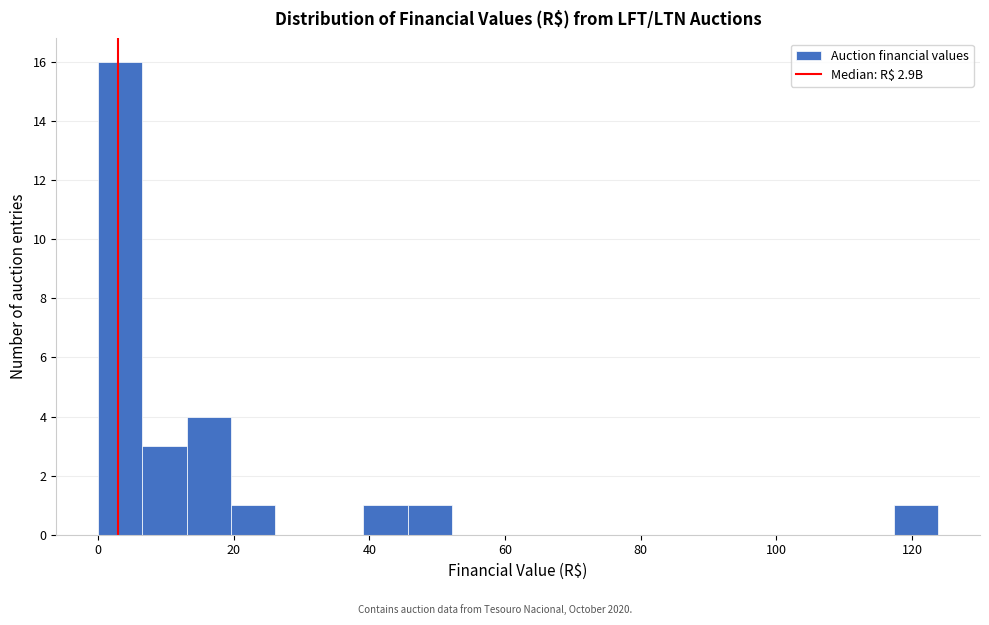

Read against the x-axis, roughly where is the centre of the tallest bar?

4